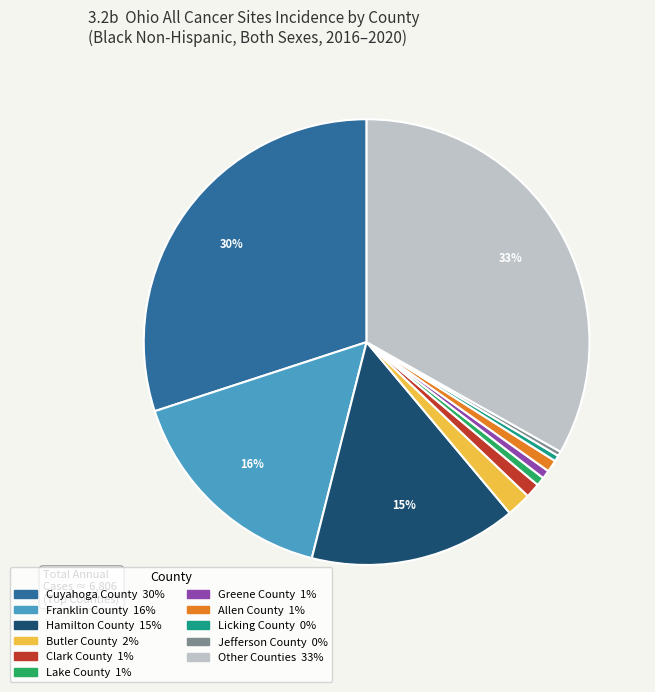

To the nearest percent, what is the difference between the largest and smallest slice percentages?

33%